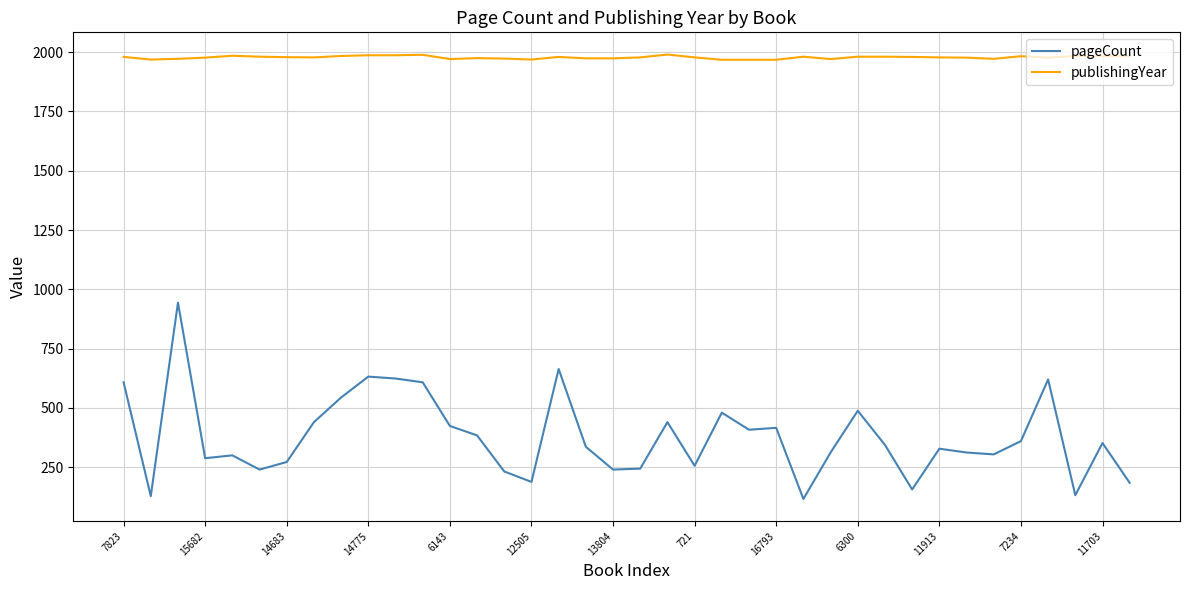

Which series has the largest total across all categories?

publishingYear